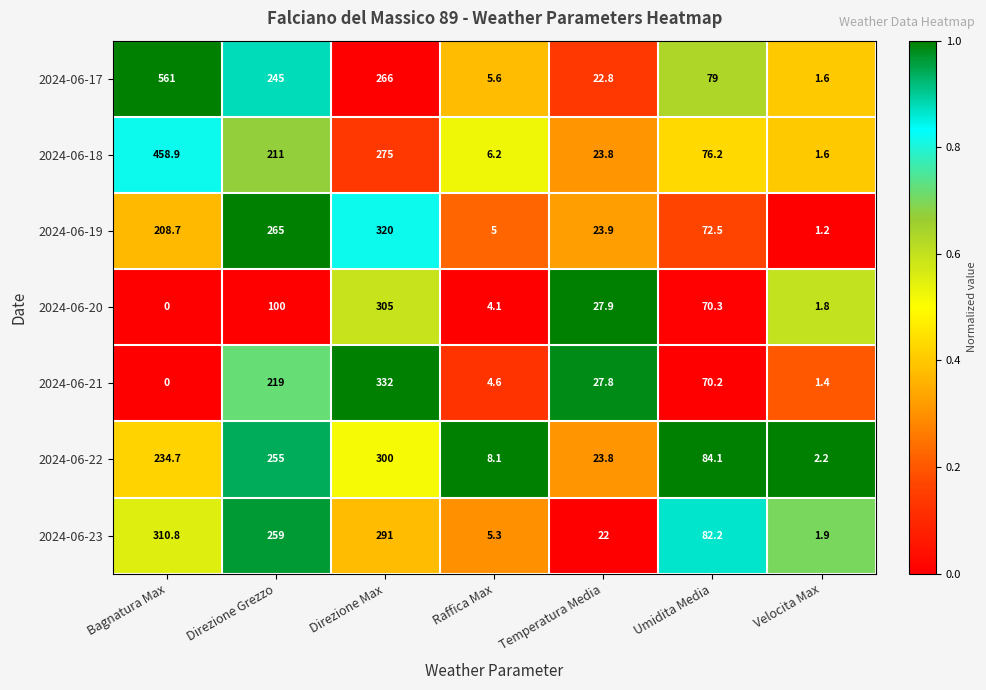

What is the sum of all 2024-06-19 values?

896.3